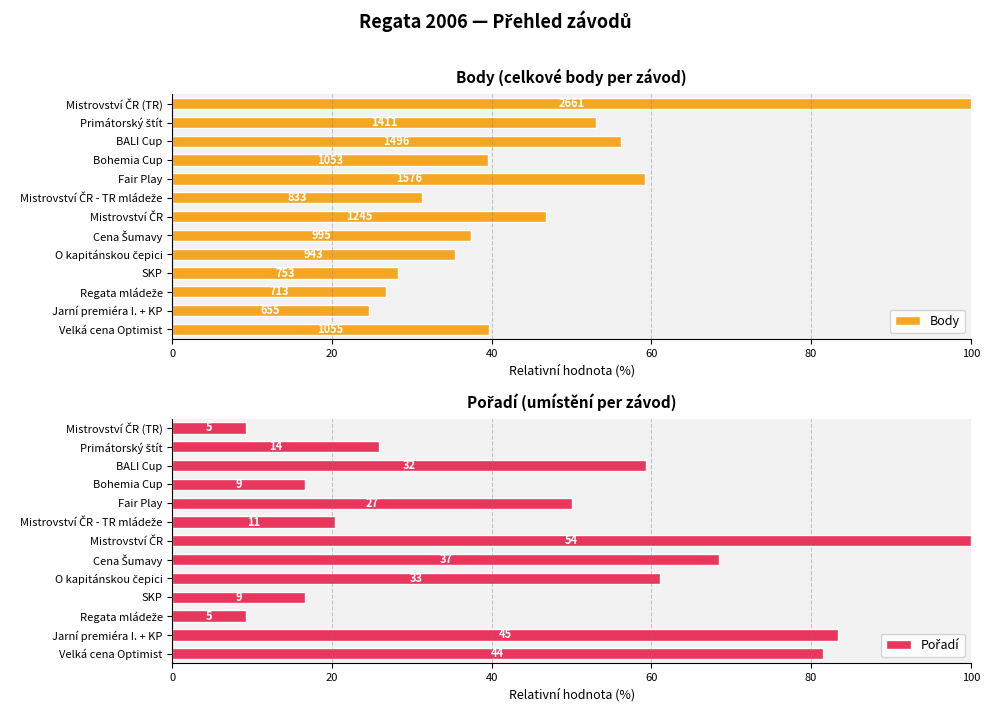

What are all the series names shown in the legend?

Body, Pořadí